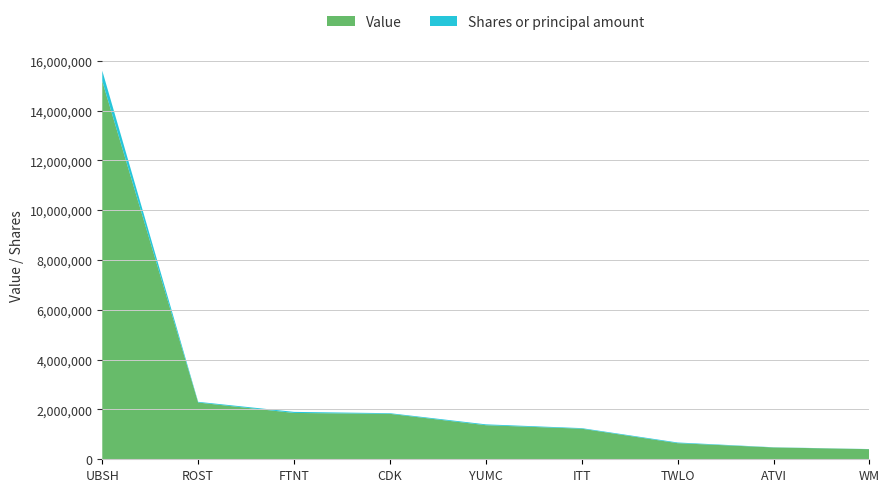

Reading left to right, what are all the values shown in this chart?

Value: 15187000	2279000	1861000	1825000	1369000	1228000	647000	475000	406000
Shares or principal amount: 419880	28400	42600	25600	34200	23000	27400	7500	4700